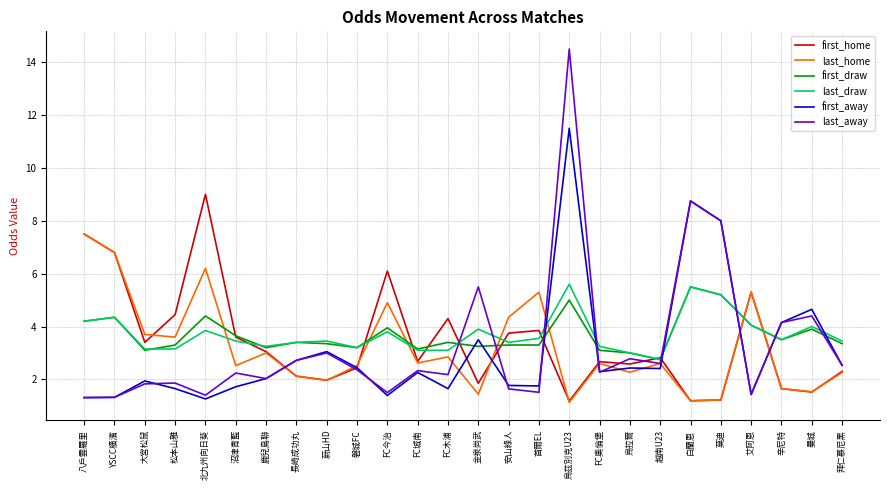

Read the last_home value at 八戶雲羅里.

7.5